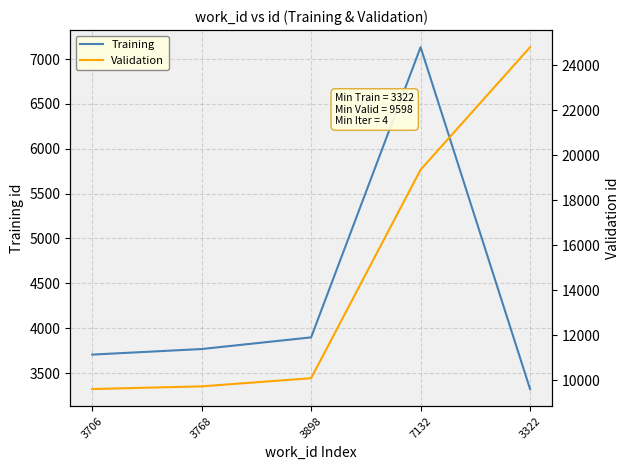

True or false: Training has a value of 3898 at 3898.

True